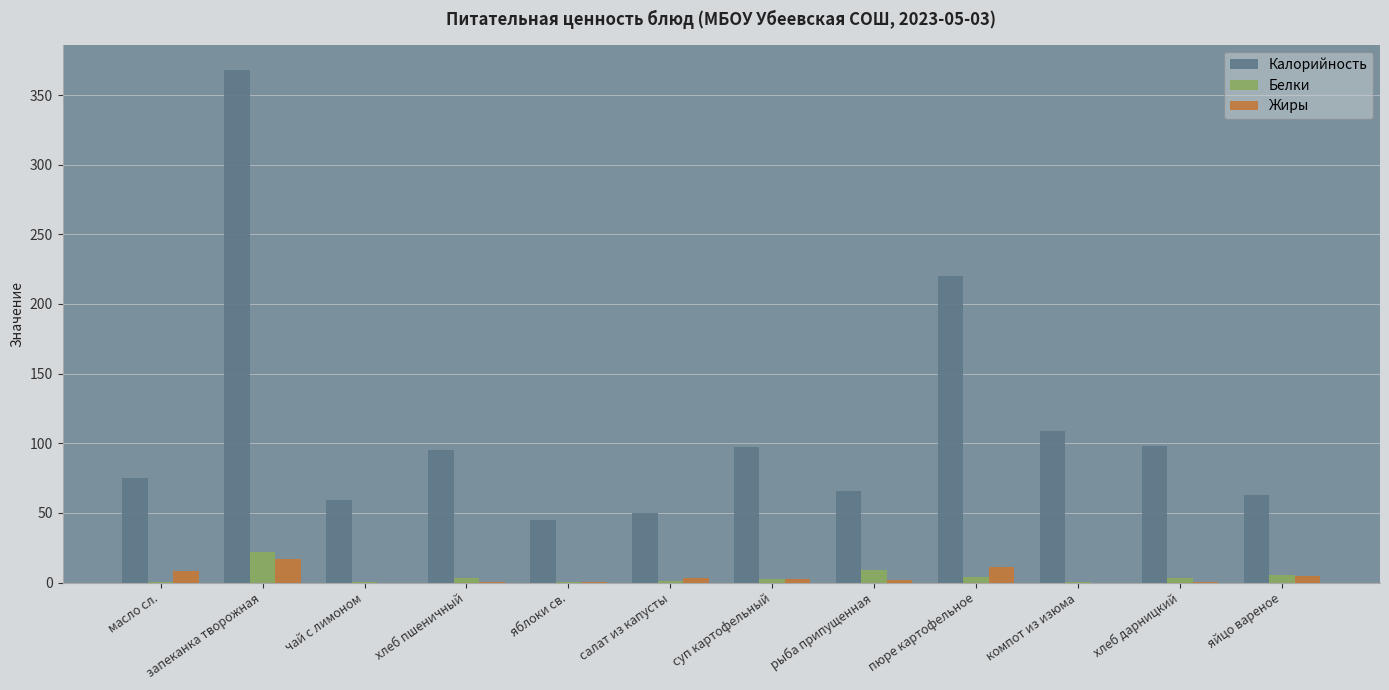

What is the maximum value for Калорийность?

367.8